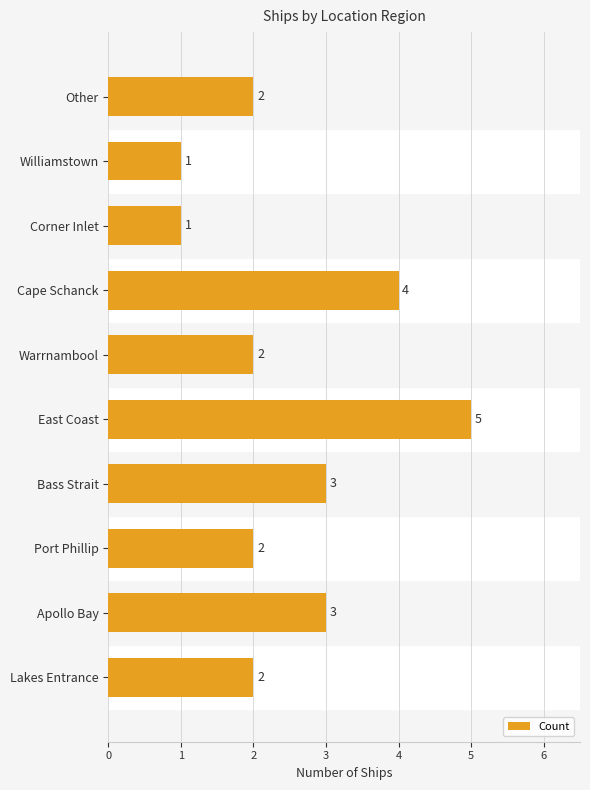

What value does the data have at Bass Strait?

3